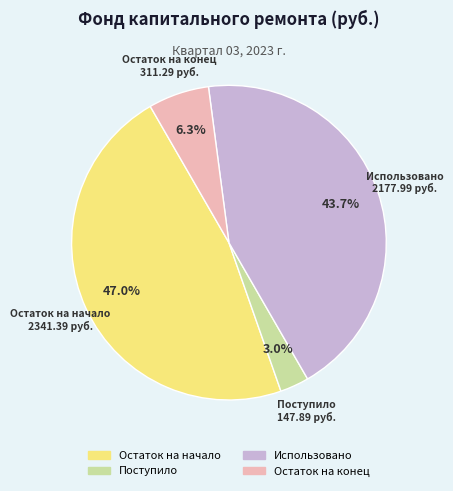

Which category has the smallest portion of the pie?

Поступило